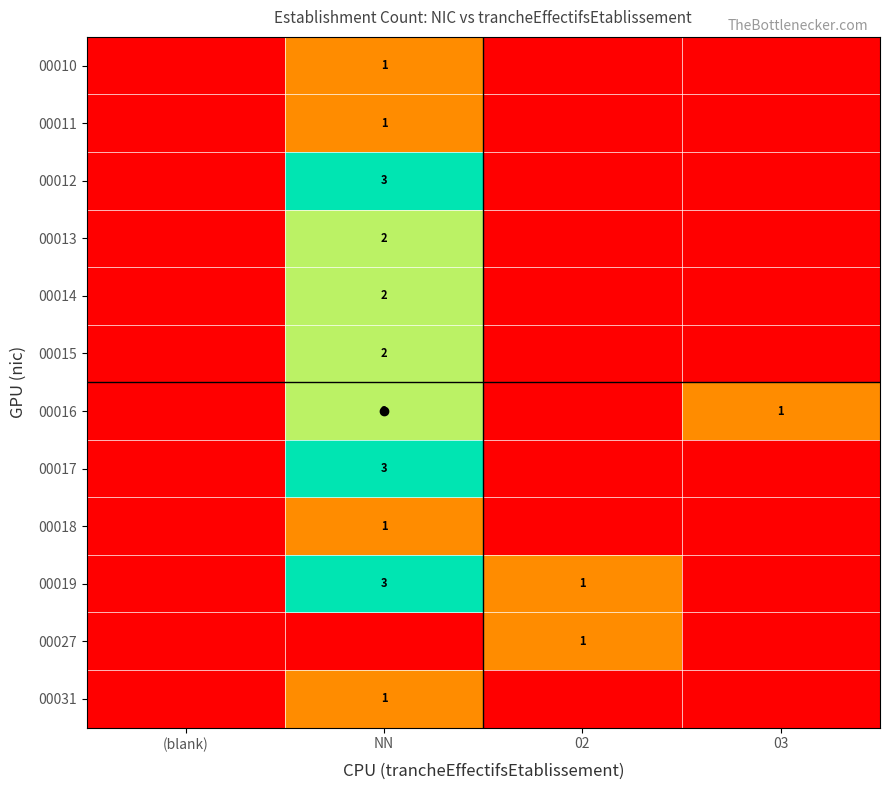

How many values in 00019 are above zero?

2